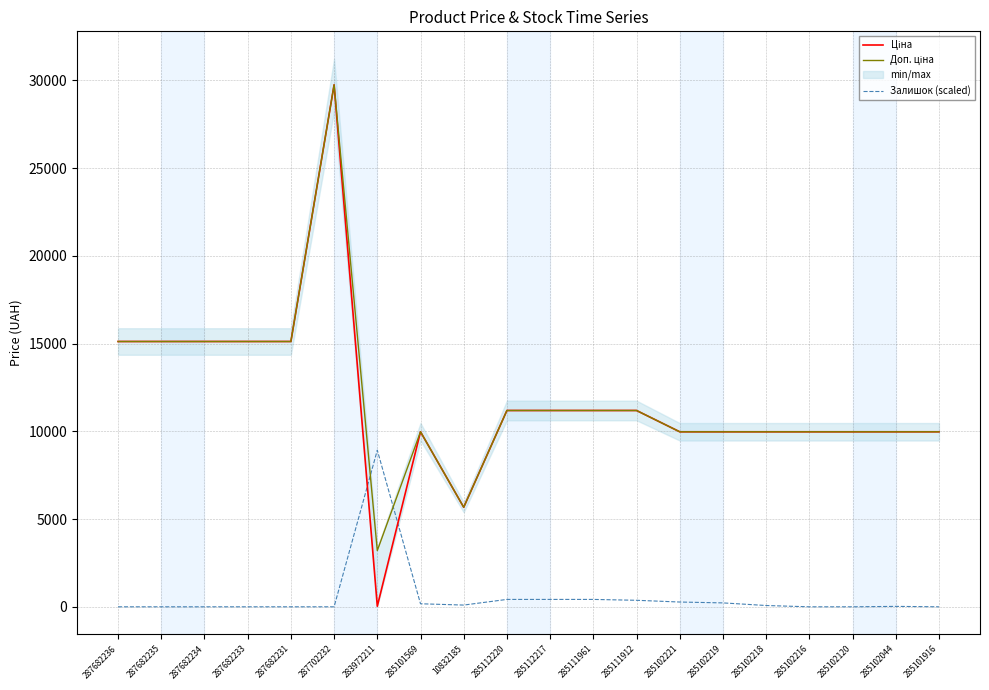

What is the average value of the Доп. ціна series?

11938.9